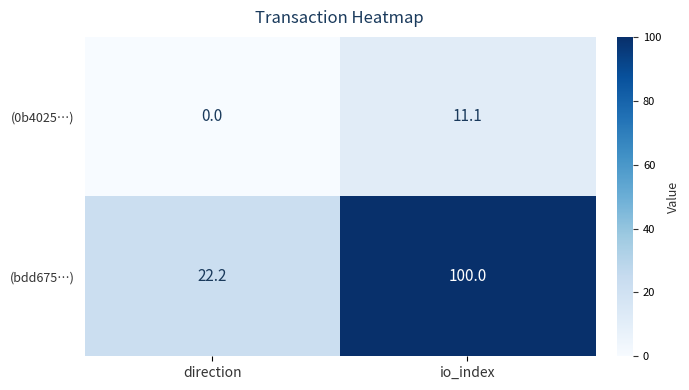

Which series has the largest total across all categories?

(bdd675…)